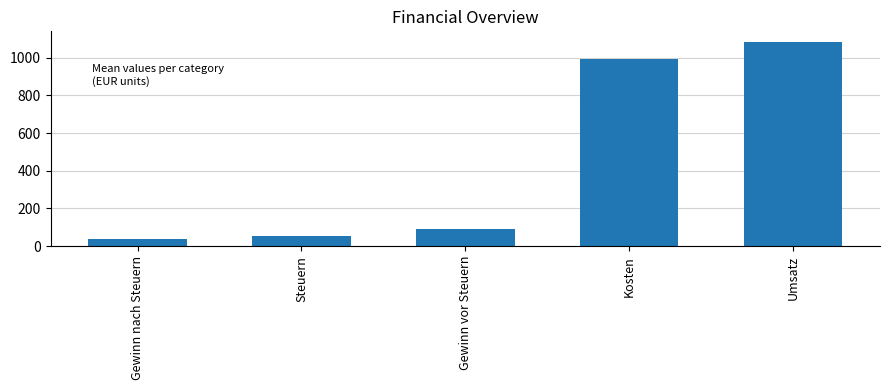

Rank the categories by value from highest to lowest.

Umsatz, Kosten, Gewinn vor Steuern, Steuern, Gewinn nach Steuern